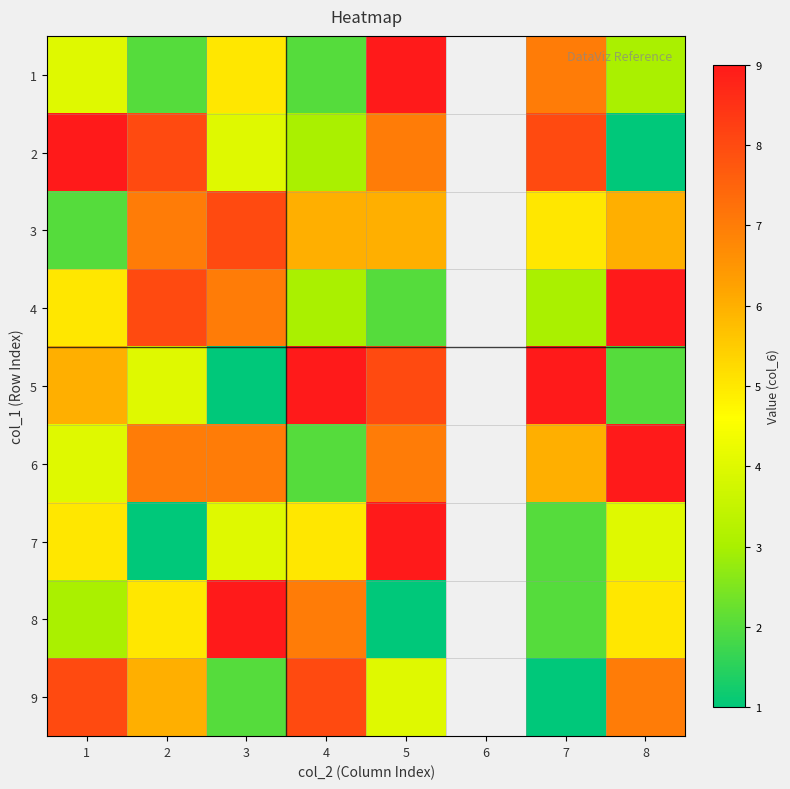

Is the value of 8 at 1 greater than the value of 4 at 1?

No